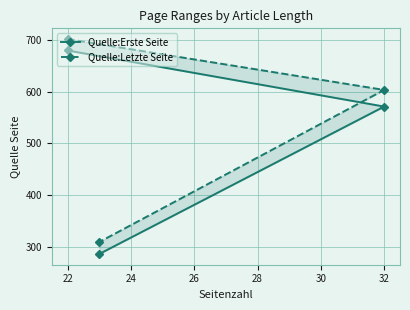

How many values in the Quelle:Erste Seite series are below 571?

1